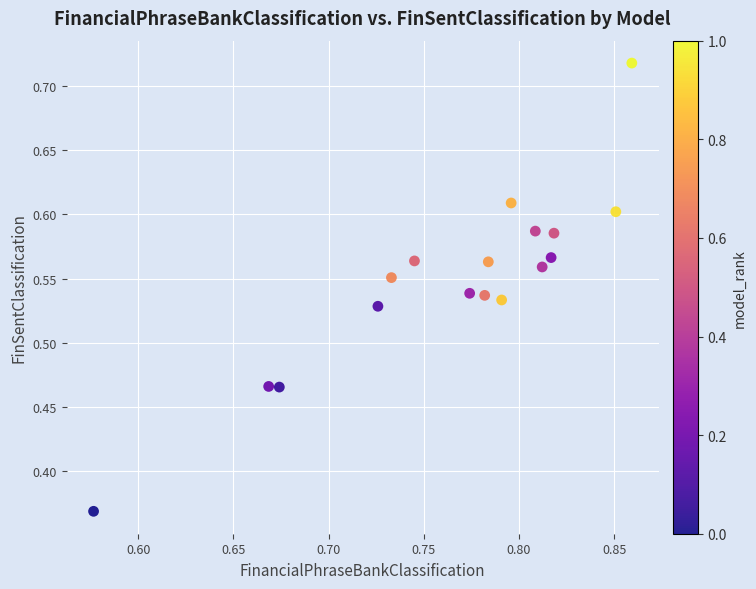

What is the range of X values (max minus min)?

0.3